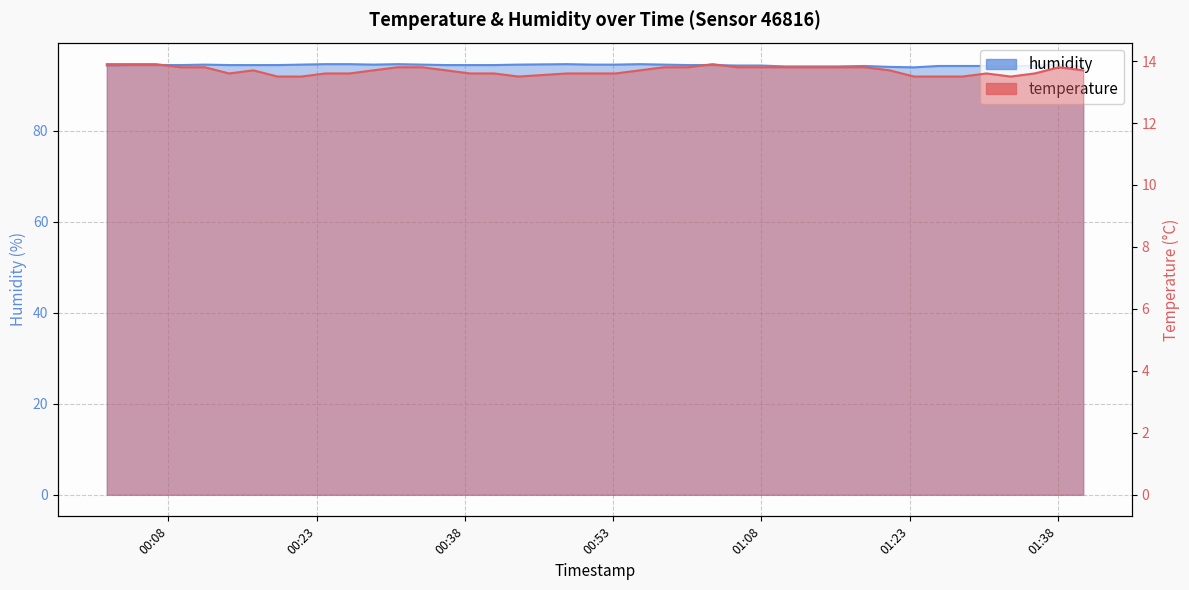

Reading right to left, transcribe all the data shown in this chart.

temperature: 13.7	13.8	13.6	13.5	13.6	13.5	13.5	13.5	13.7	13.8	13.8	13.8	13.8	13.8	13.8	13.9	13.8	13.8	13.7	13.6	13.6	13.6	13.5	13.6	13.6	13.7	13.8	13.8	13.7	13.6	13.6	13.5	13.5	13.7	13.6	13.8	13.8	13.9	13.9	13.9
humidity: 94.1	94.4	94.3	94.1	94.2	94.2	94.2	93.9	94.0	94.2	94.1	94.1	94.1	94.3	94.3	94.4	94.4	94.5	94.6	94.5	94.5	94.6	94.5	94.4	94.4	94.4	94.5	94.6	94.5	94.6	94.6	94.5	94.4	94.4	94.4	94.5	94.4	94.4	94.4	94.3